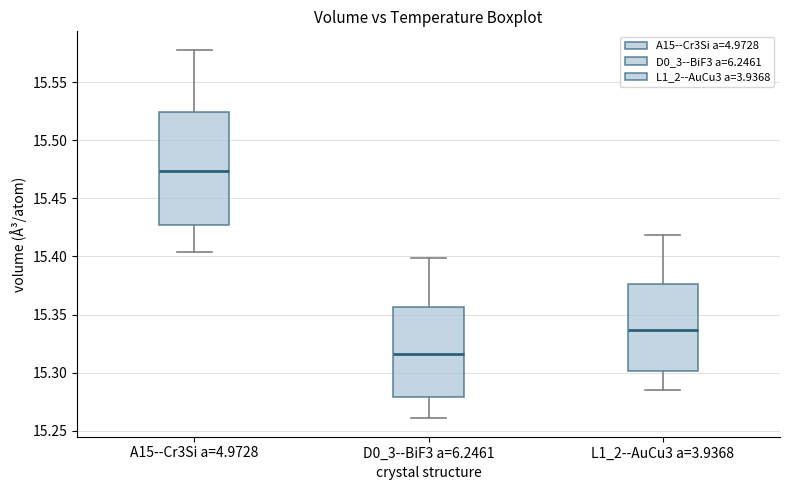

Which box's median line is the lowest?

D0_3--BiF3 a=6.2461